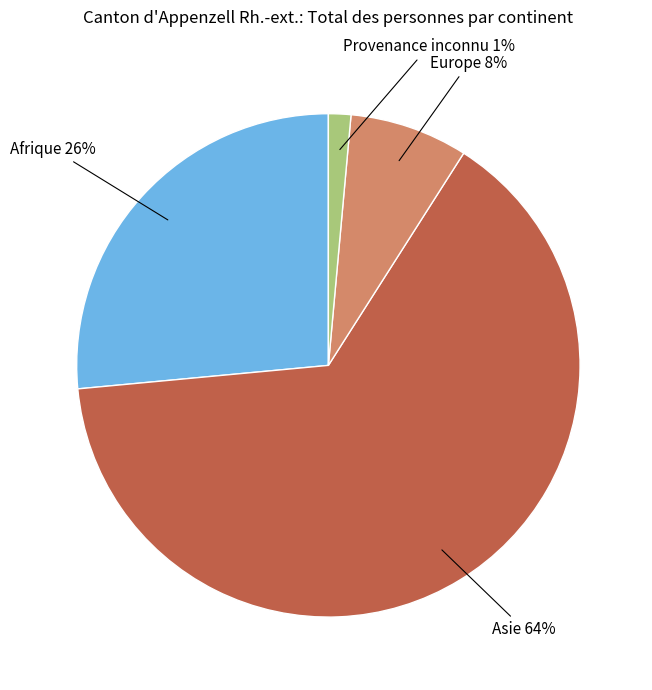

To the nearest percent, what is the average slice percentage?

25%